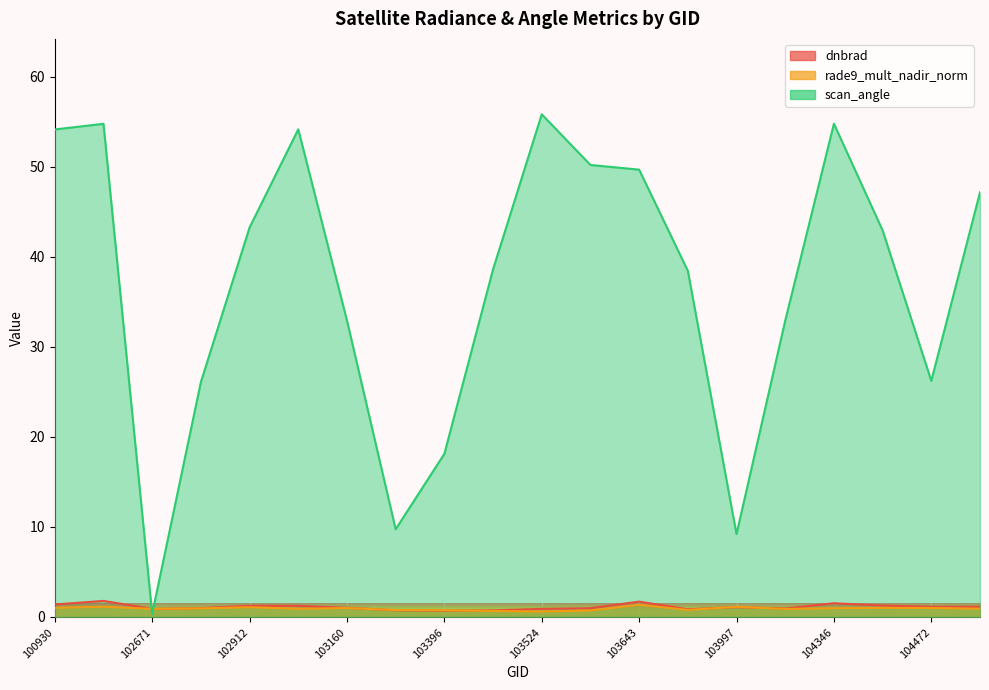

Is it true that rade9_mult_nadir_norm equals 0.6 at 102671?

False